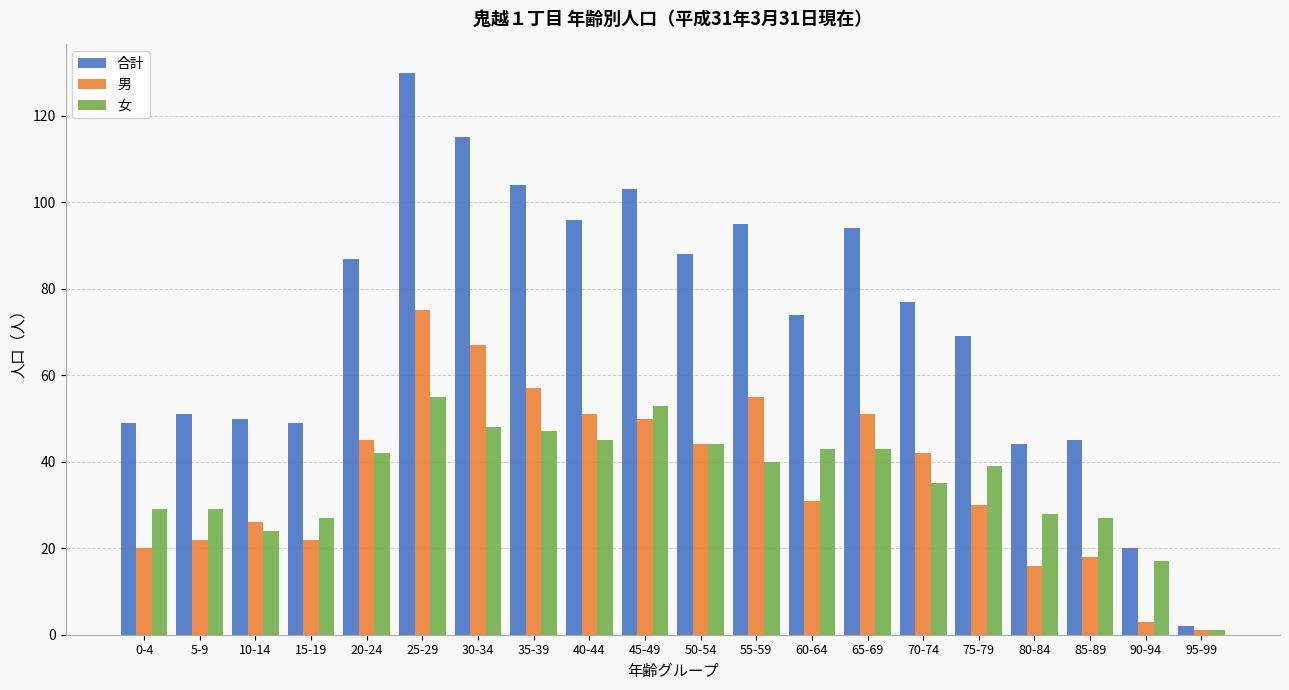

What is the label of the 13th bar from the left?

60-64